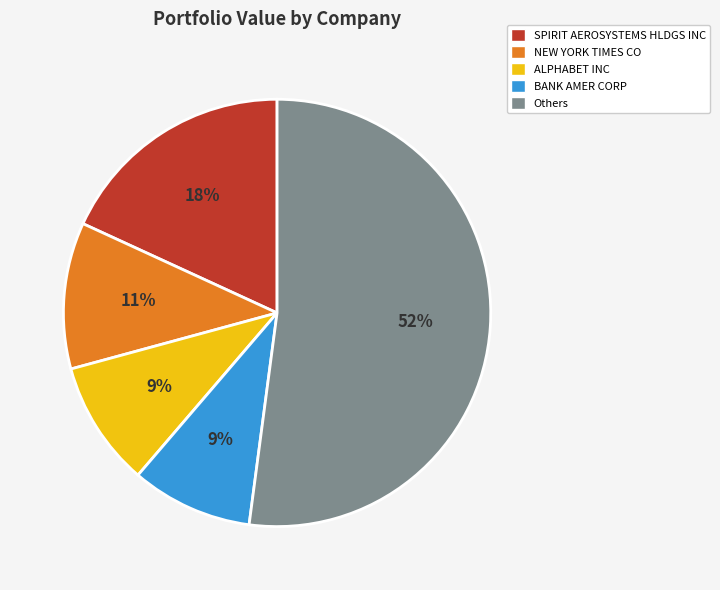

To the nearest percent, what is the difference between the NEW YORK TIMES CO and SPIRIT AEROSYSTEMS HLDGS INC slice percentages?

7%